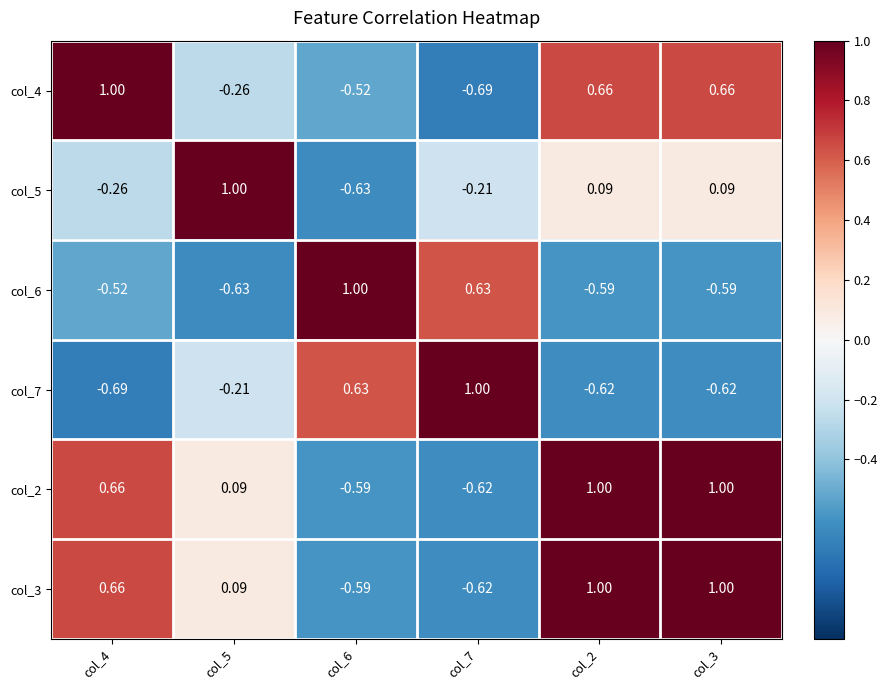

Is the value of col_2 at col_4 greater than the value of col_3 at col_5?

Yes